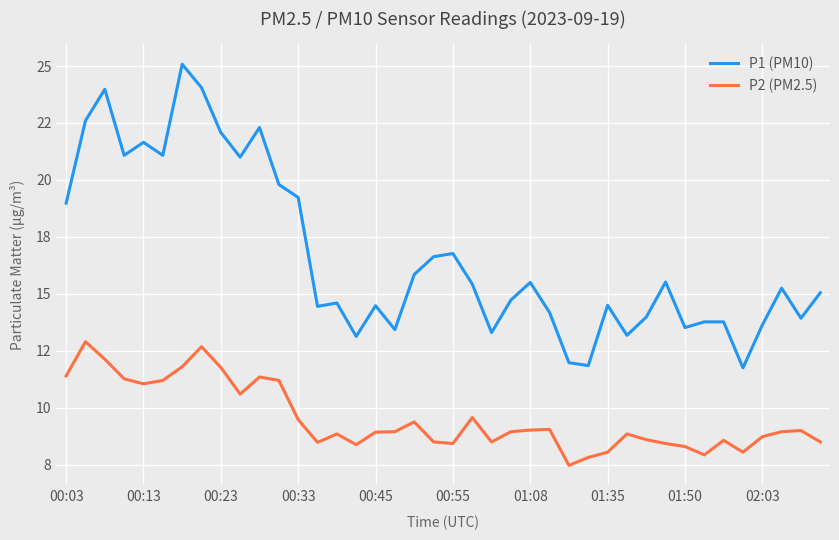

What are all the series names shown in the legend?

P1 (PM10), P2 (PM2.5)